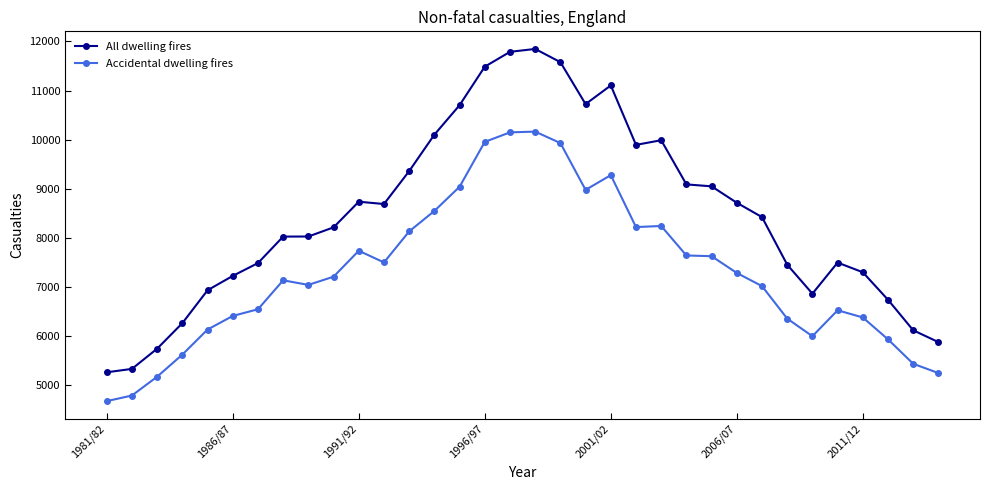

True or false: All dwelling fires and Accidental dwelling fires cross at least once.

False